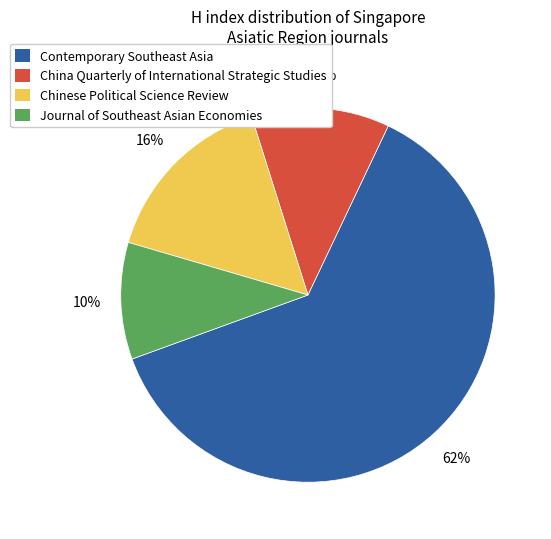

Is Contemporary Southeast Asia the majority of the pie?

Yes